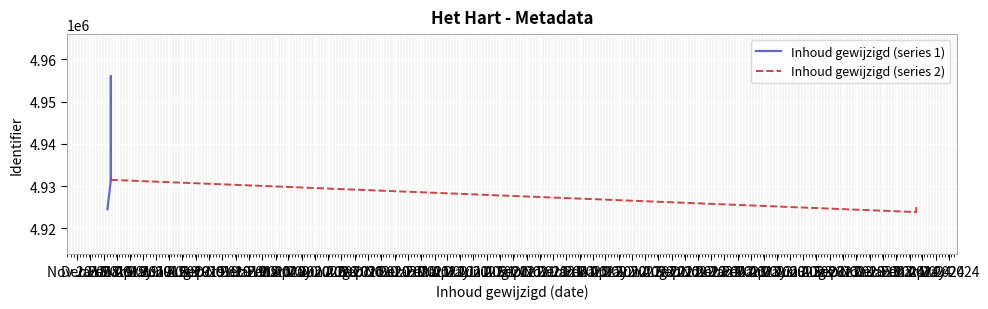

Where does the Inhoud gewijzigd (series 1) series first go above 4931473?

Jan 2019